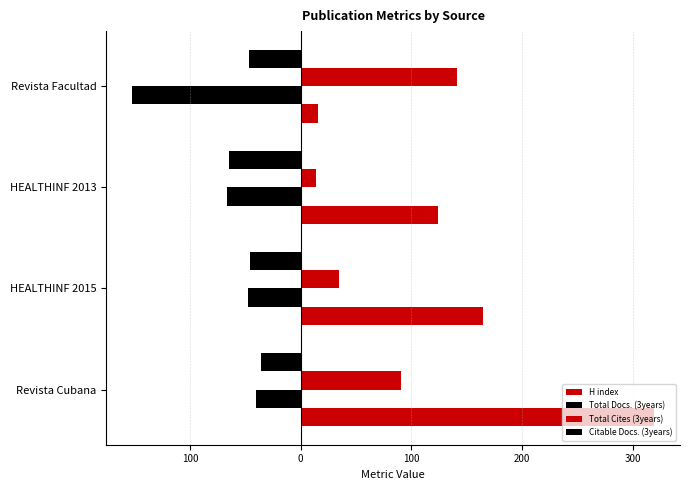

How many groups of bars are there?

4